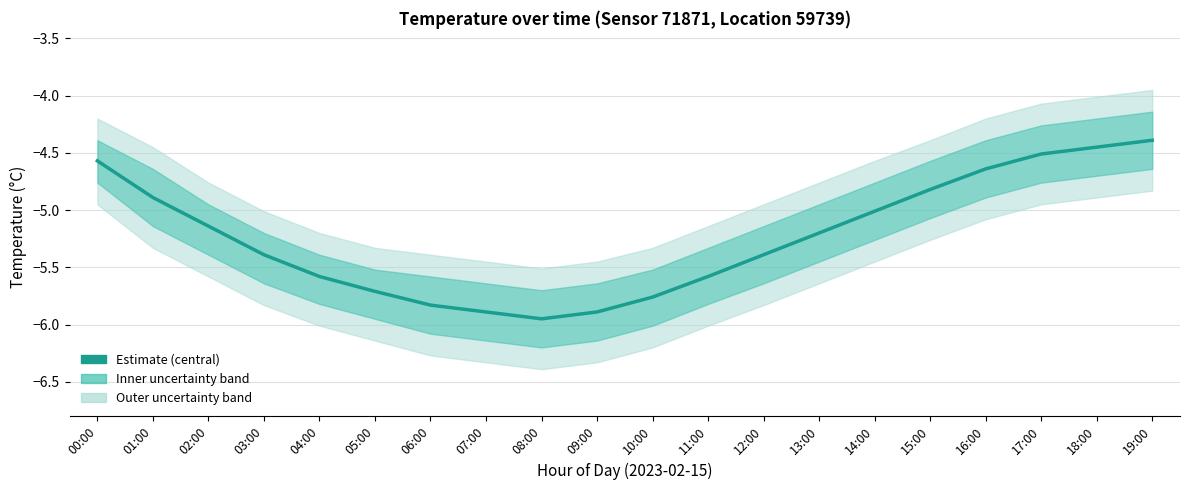

Count the number of categories in the chart.

20